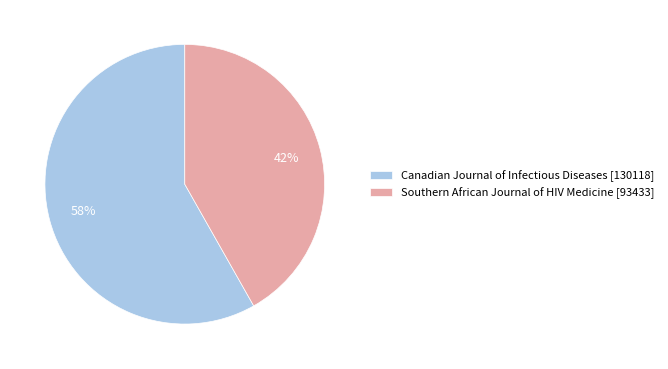

What is the smallest slice in the pie chart?

Southern African Journal of HIV Medicine